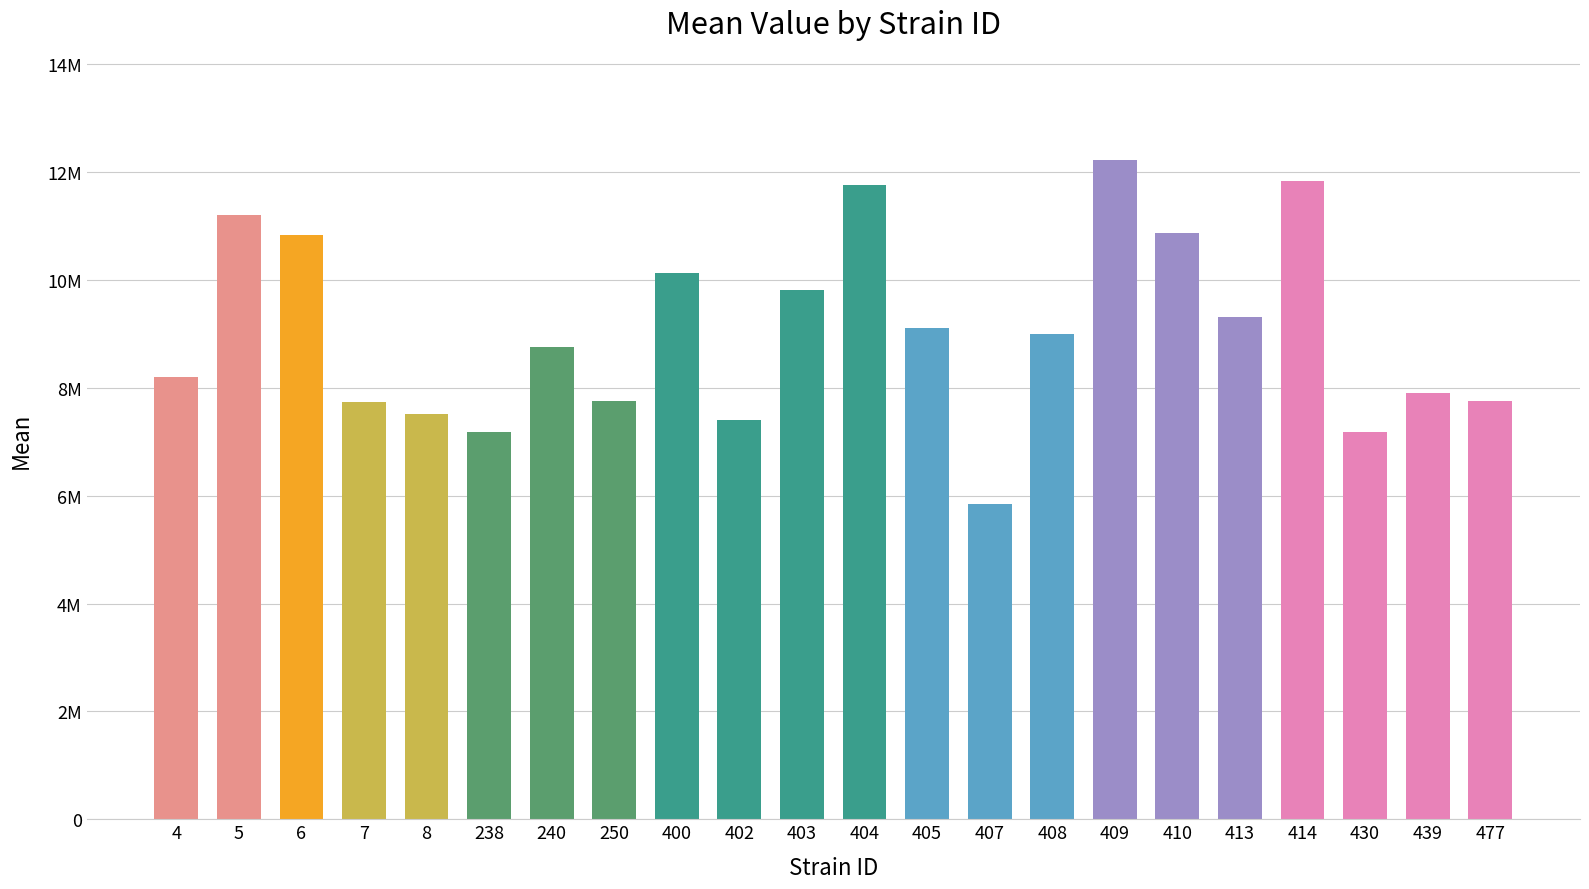

Are the bars horizontal?

No